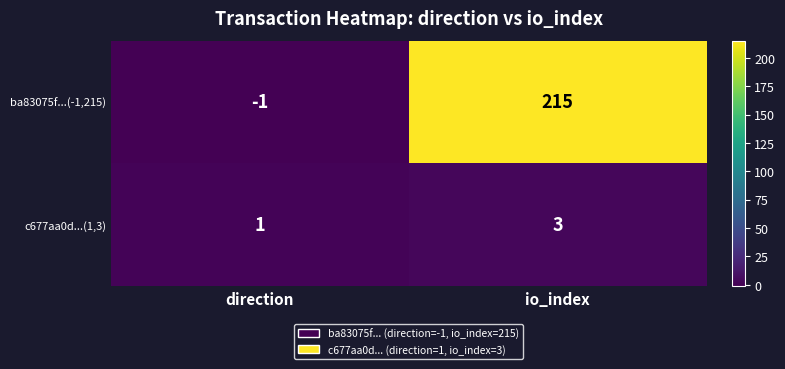

True or false: c677aa0d...(1,3) has a value of 3 at io_index.

True